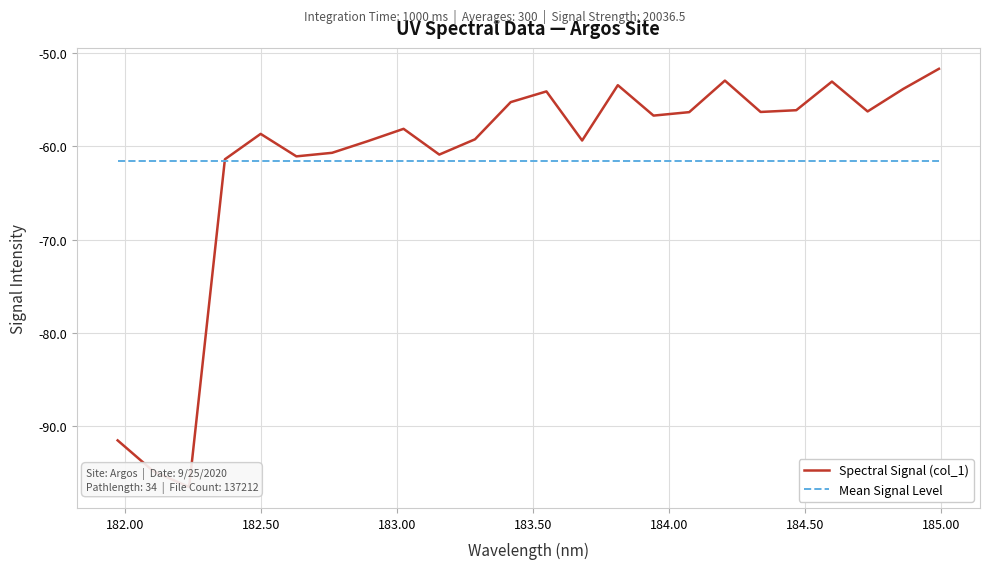

What are all the series names shown in the legend?

Spectral Signal (col_1), Mean Signal Level